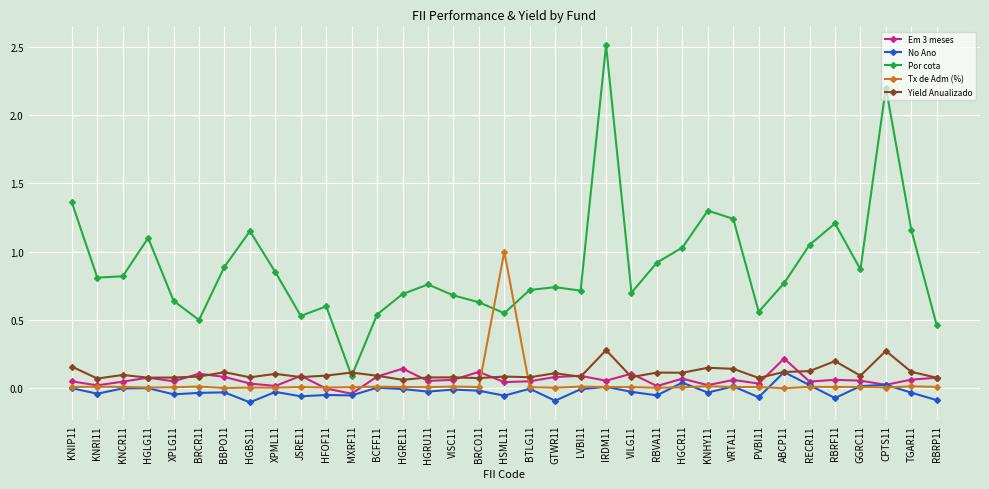

At how many categories does at least one series exceed 0?

35